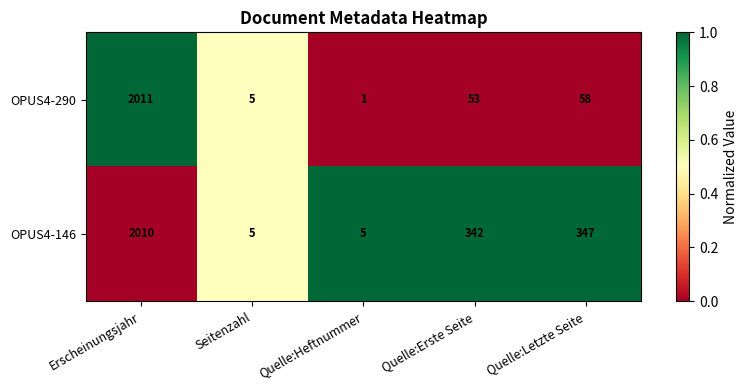

Which series has the largest range (max minus min)?

OPUS4-290